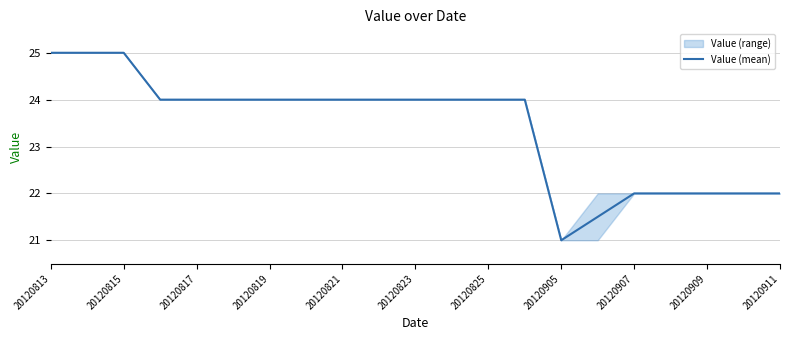

Reading left to right, extract all data points from this chart.

25.0	25.0	25.0	24.0	24.0	24.0	24.0	24.0	24.0	24.0	24.0	24.0	24.0	24.0	21.0	21.5	22.0	22.0	22.0	22.0	22.0